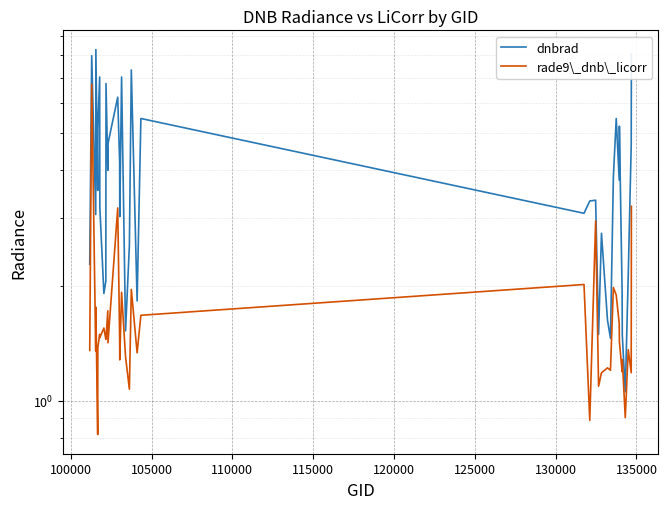

What is the maximum value shown in the chart?

8.3